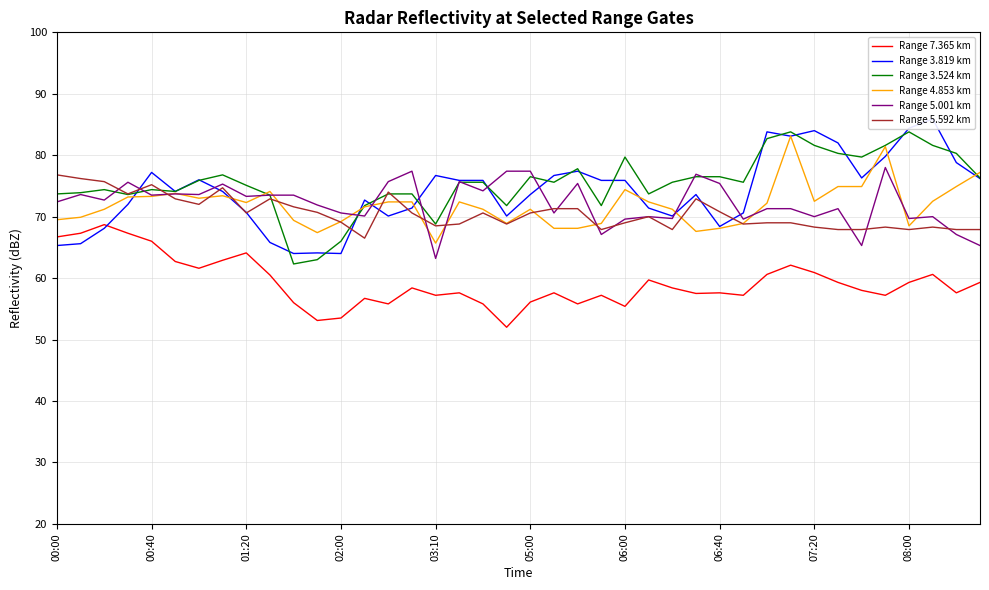

Is the value of Range 4.853 km at 30 greater than the value of Range 5.592 km at 26?

Yes